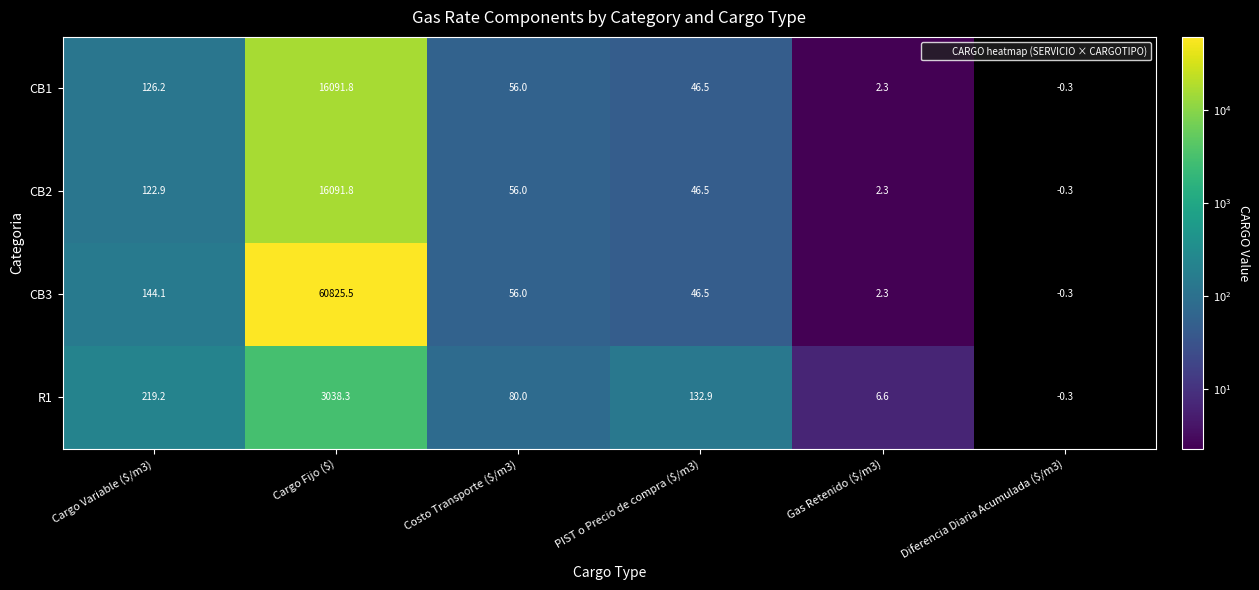

What is the maximum value for CB2?

16091.8